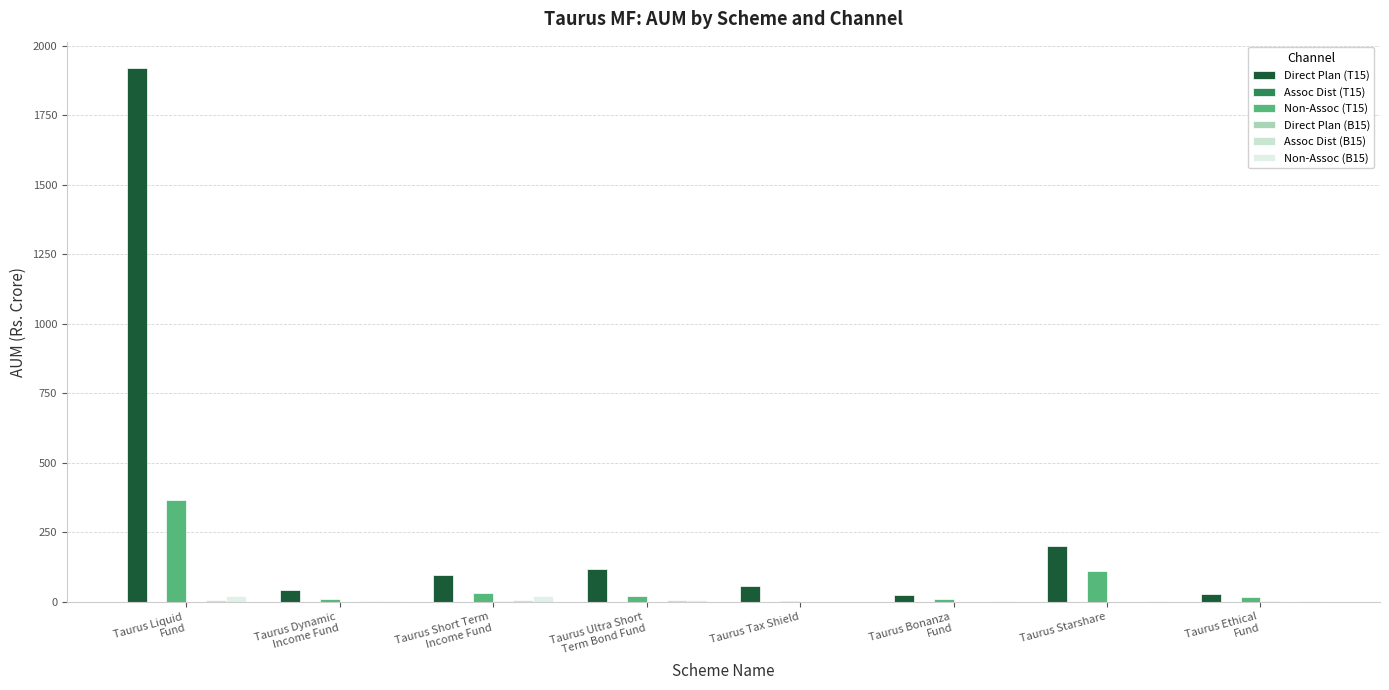

How many groups of bars are there?

8